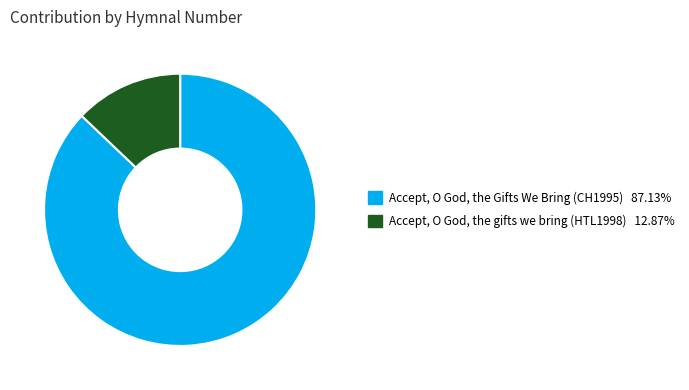

What is the smallest slice in the pie chart?

Accept, O God, the gifts we bring (HTL1998)